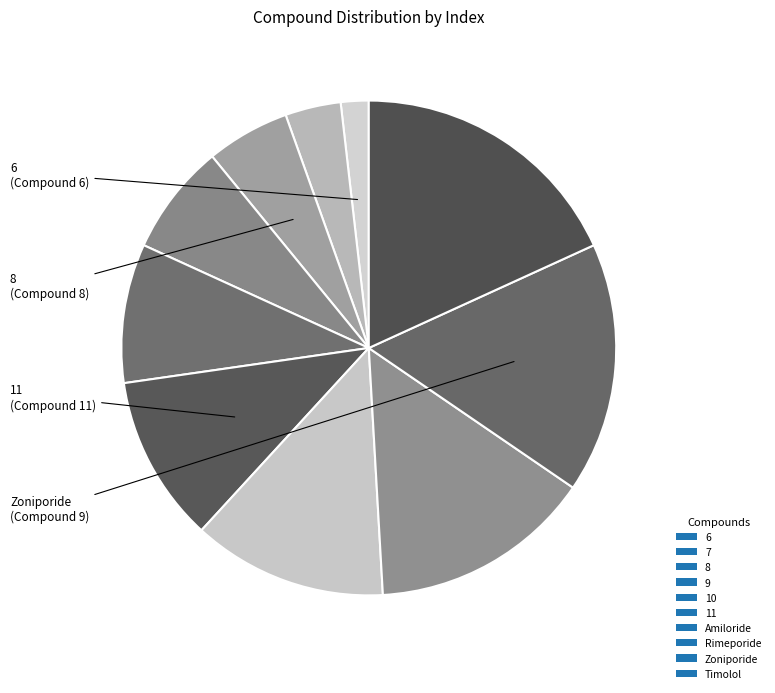

To the nearest percent, what portion does 8 represent?

5%